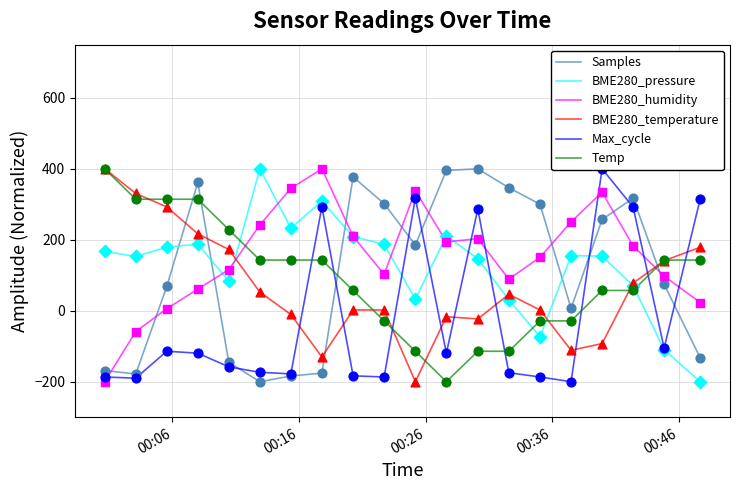

Which series has the largest total across all categories?

BME280_humidity